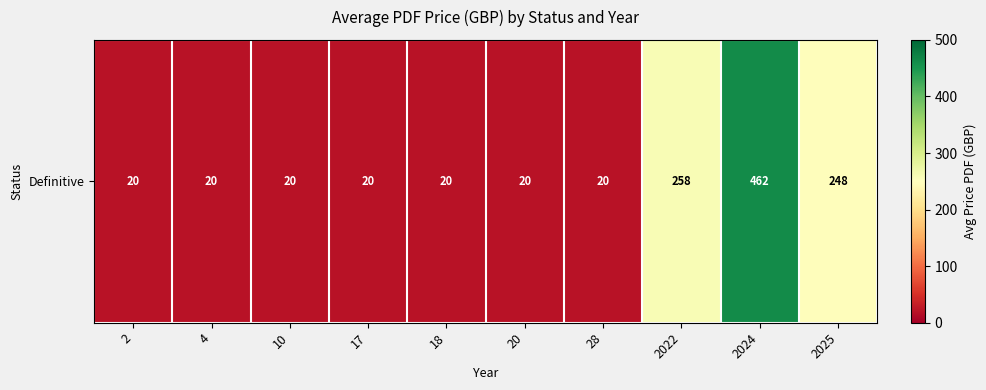

Which category has the highest value across all series?

2024